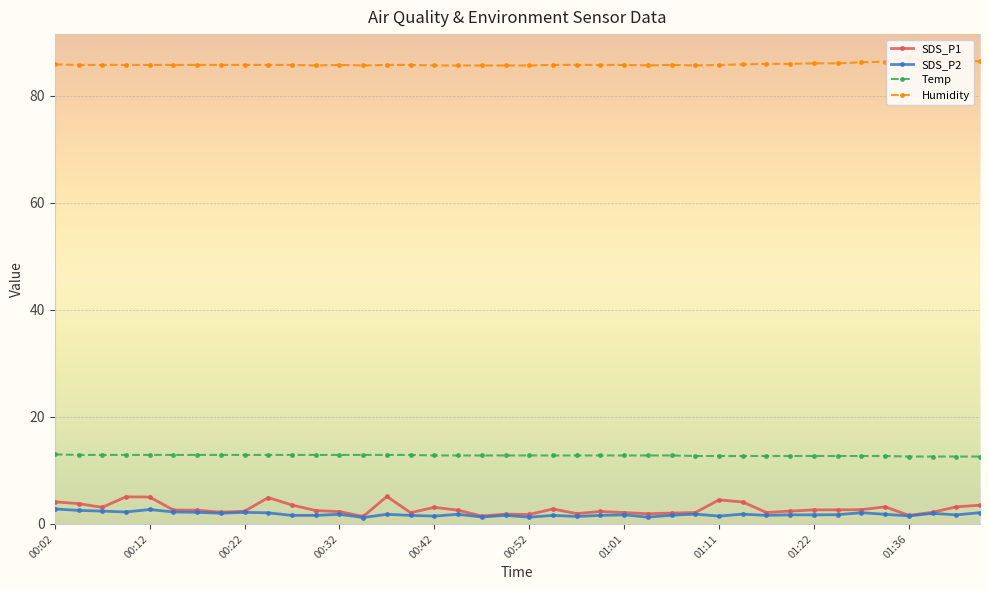

Which series has the widest spread of values?

SDS_P1